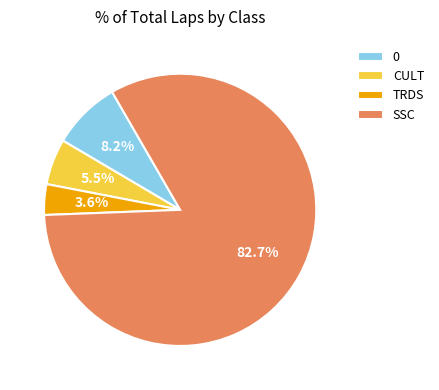

What percentage is the 0 slice, to the nearest percent?

8%